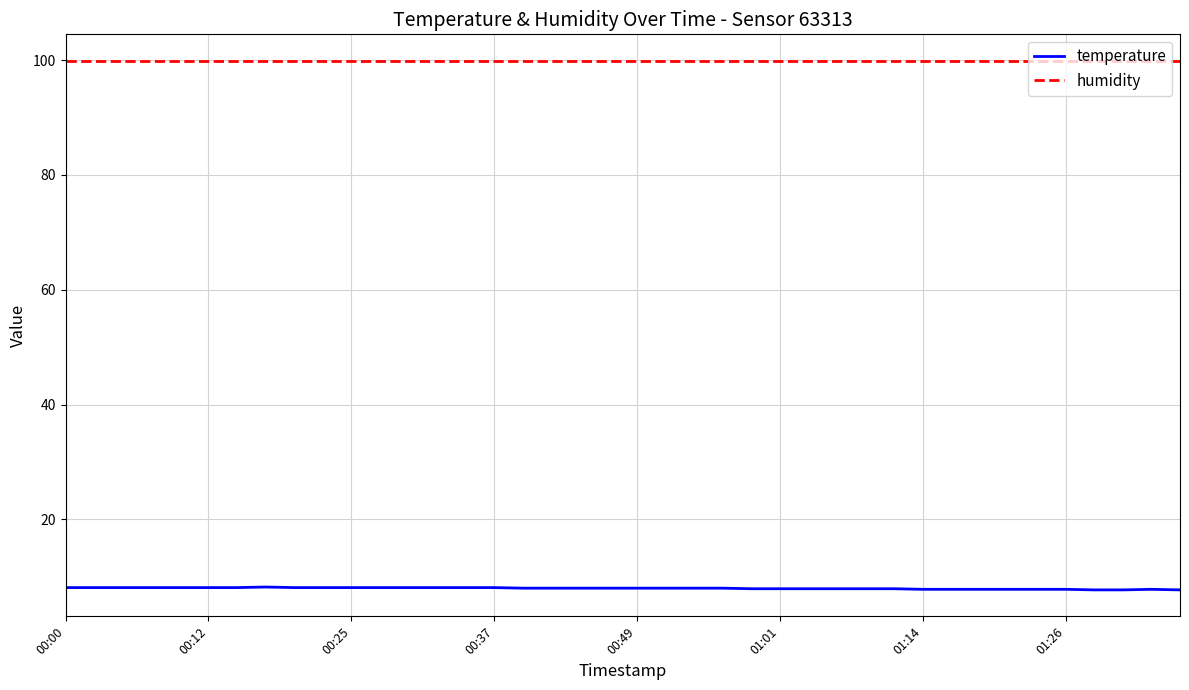

What is the greatest value displayed?

99.9